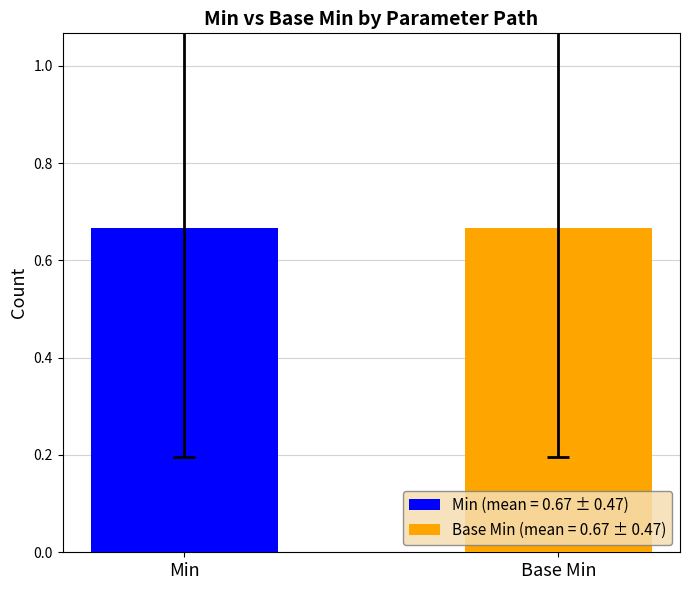

How many bars are there in each group?

2